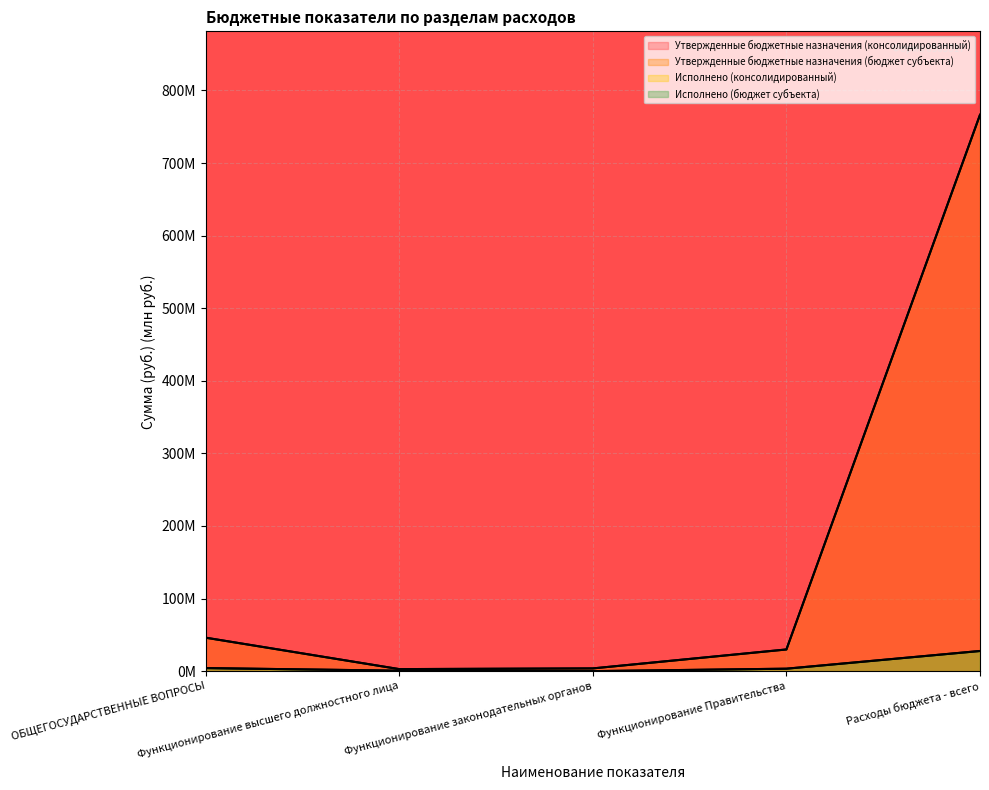

Which series has the largest total across all categories?

Утвержденные бюджетные назначения (консолидированный)